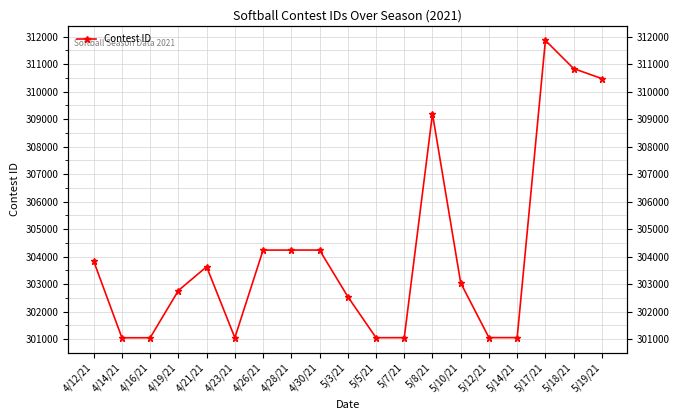

What is the sum of the values at 4/26/21 and 4/19/21?

607004